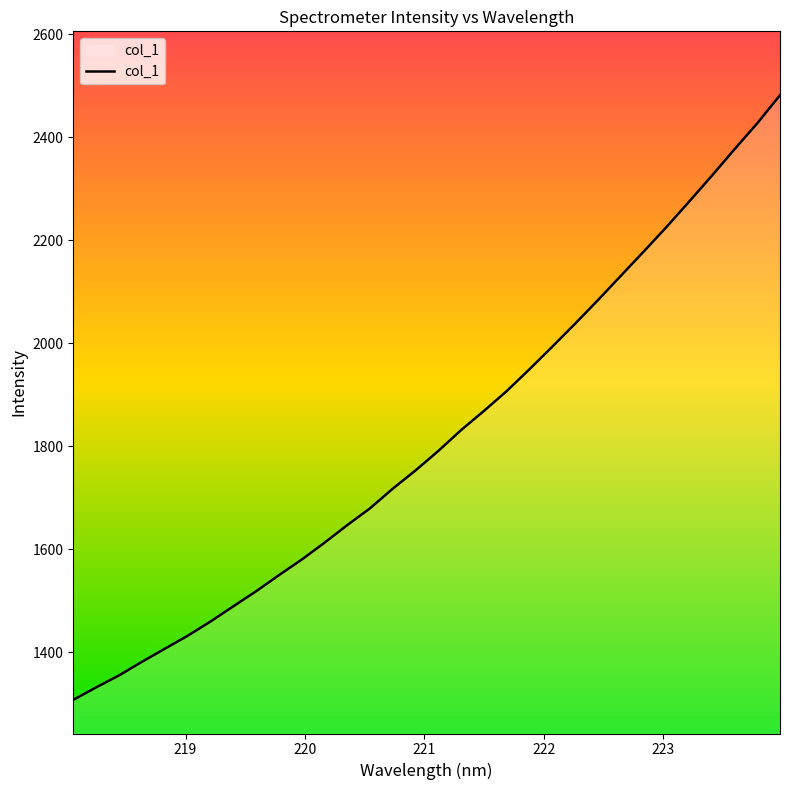

What is the maximum value shown in the chart?

2481.3